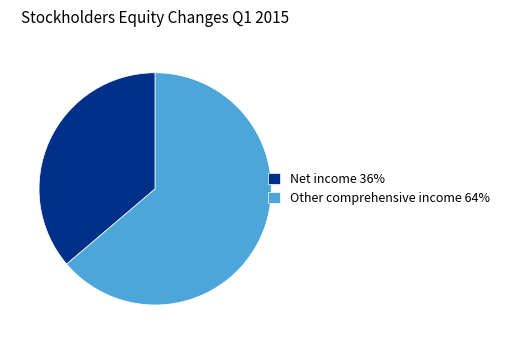

Count the number of slices in the pie.

2